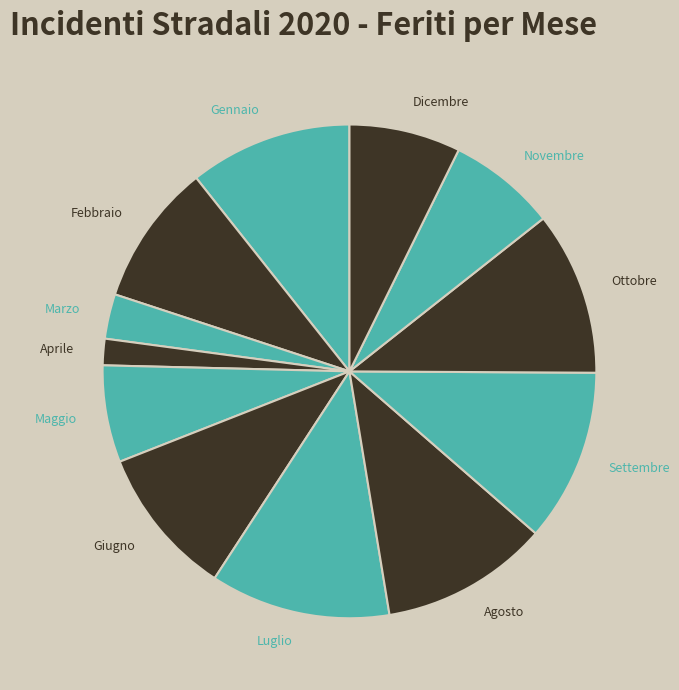

What is the smallest slice in the pie chart?

Aprile